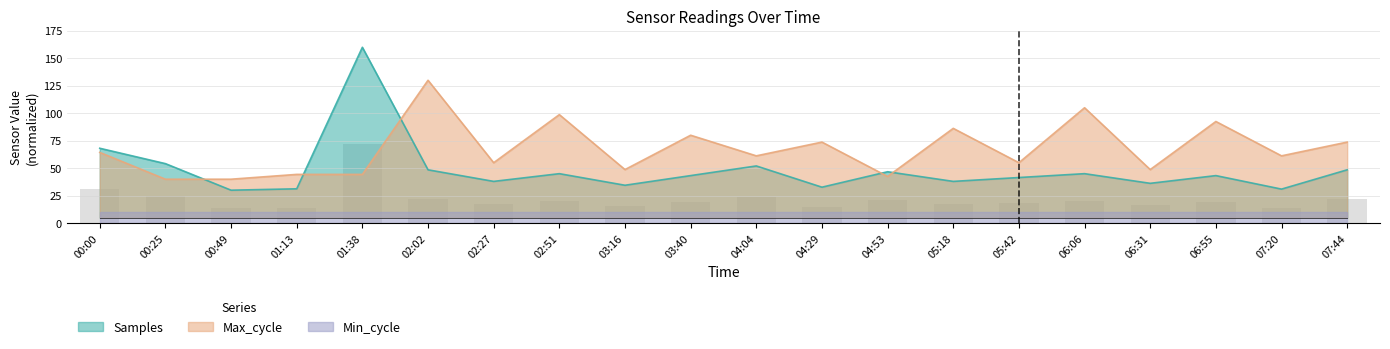

What is the minimum value for Samples?

13.5